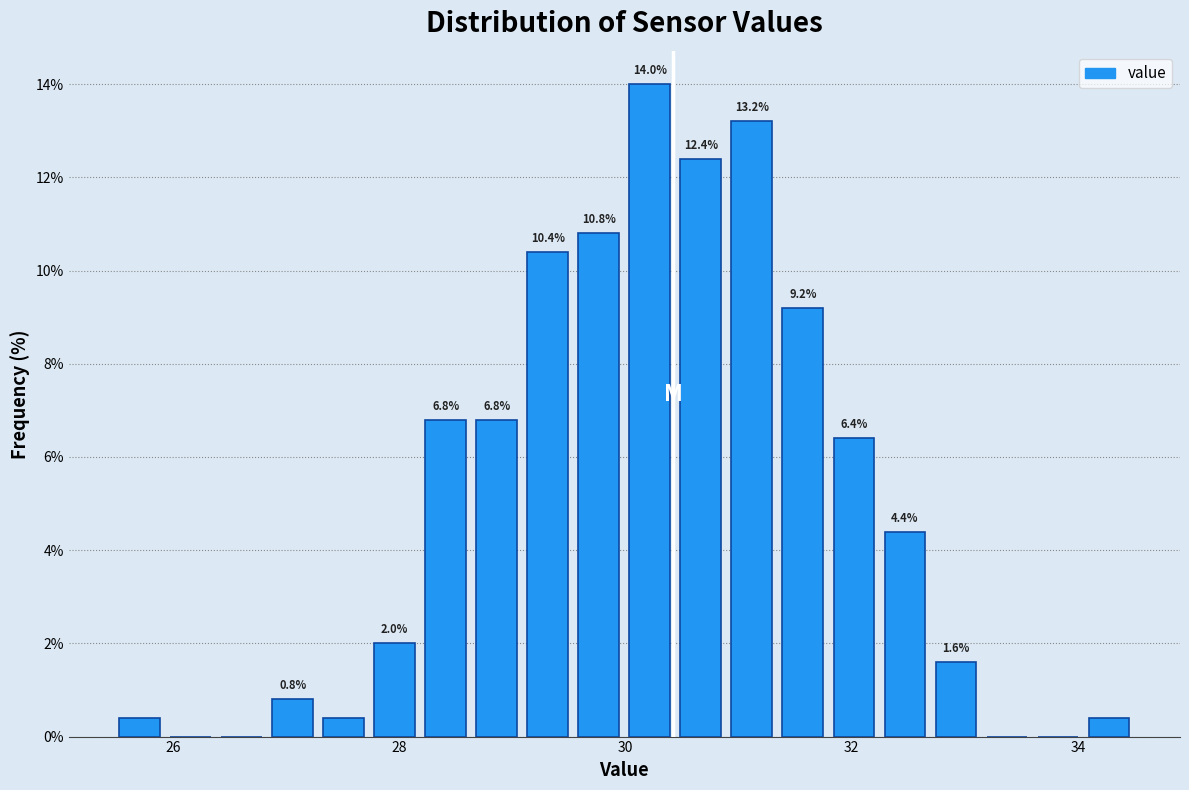

Around what value on the x-axis is the tallest bar? Give the approximate position of its centre, as read against the axis.

30.2